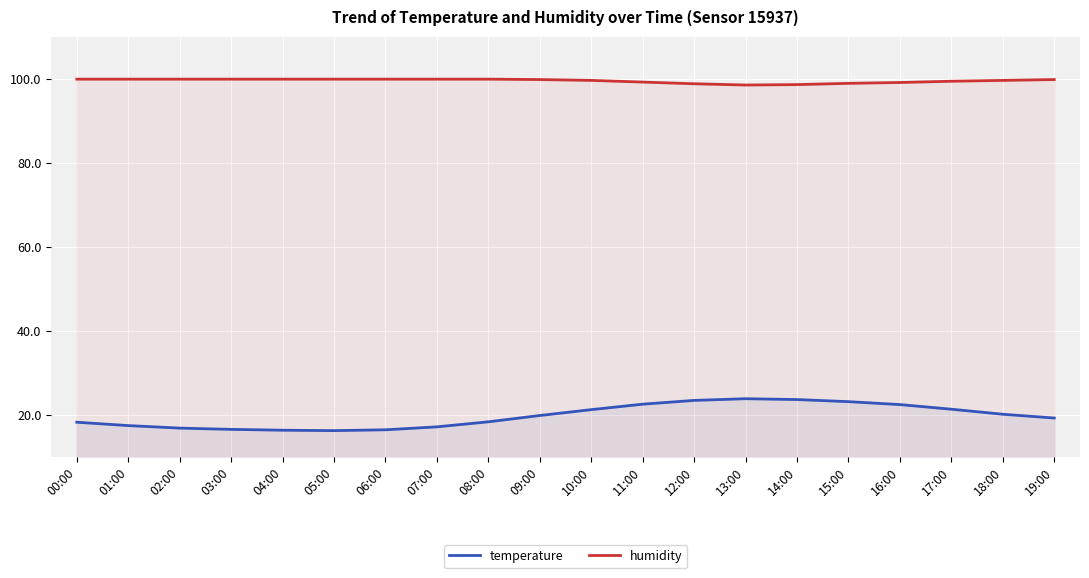

What position from the right is 05:00?

15